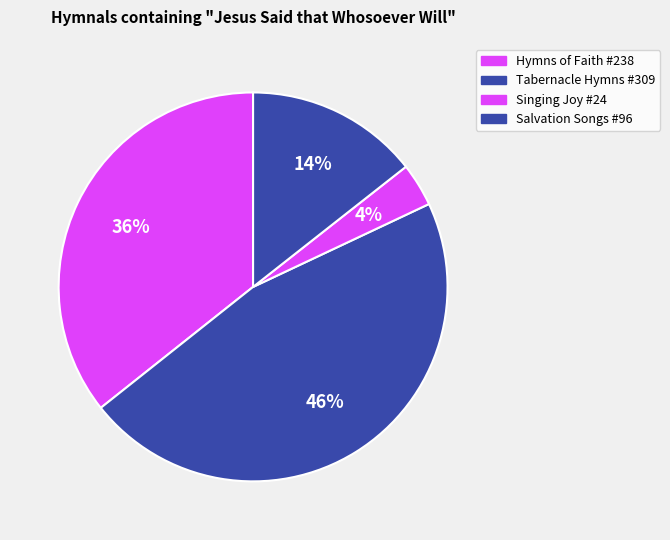

What percentage is the Tabernacle Hymns #309 slice, to the nearest percent?

46%